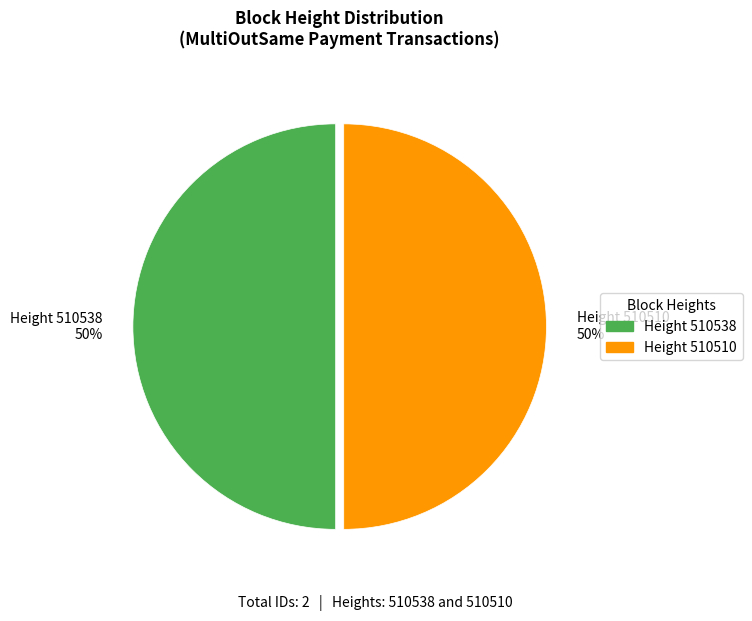

To the nearest percent, what is the average slice percentage?

50%